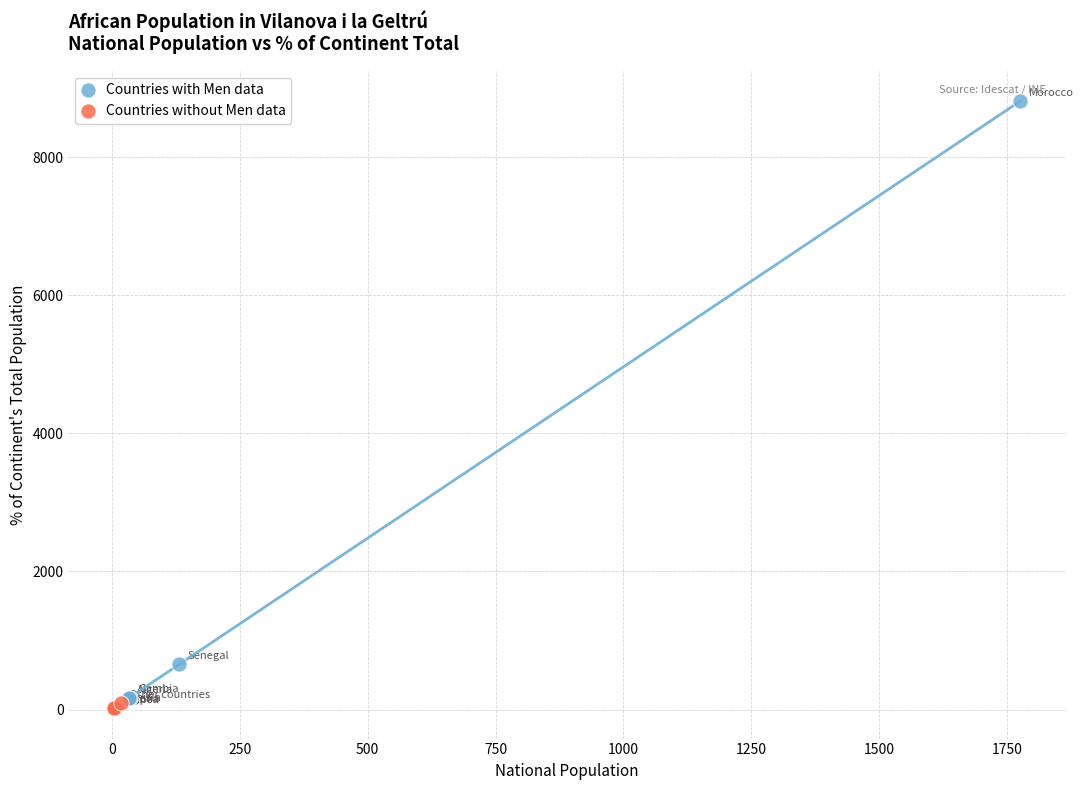

Which series has the largest Y range (max minus min)?

Countries with Men data